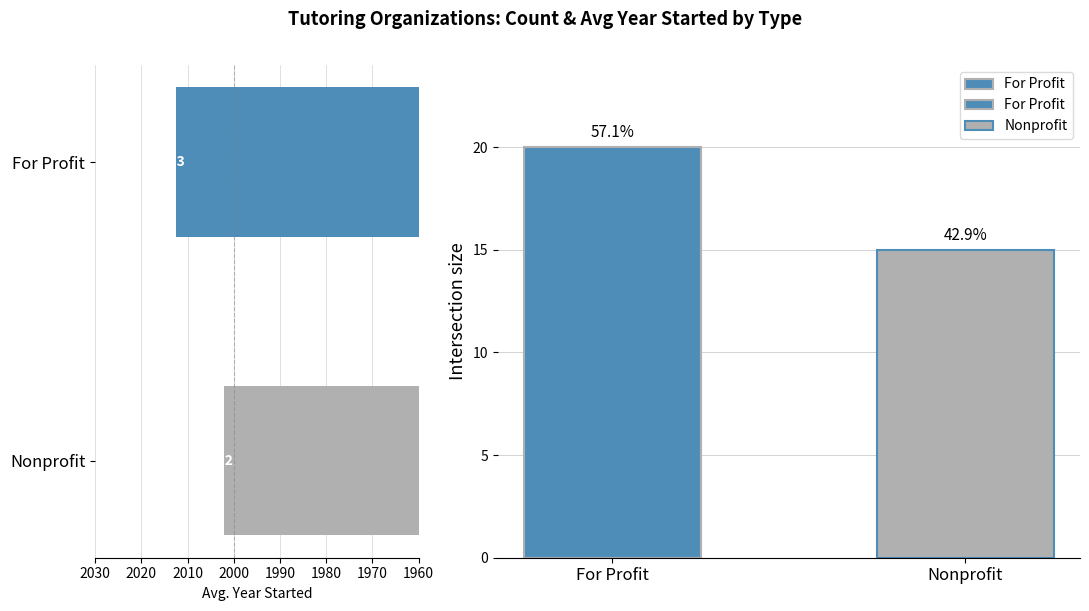

What is the average value?

18